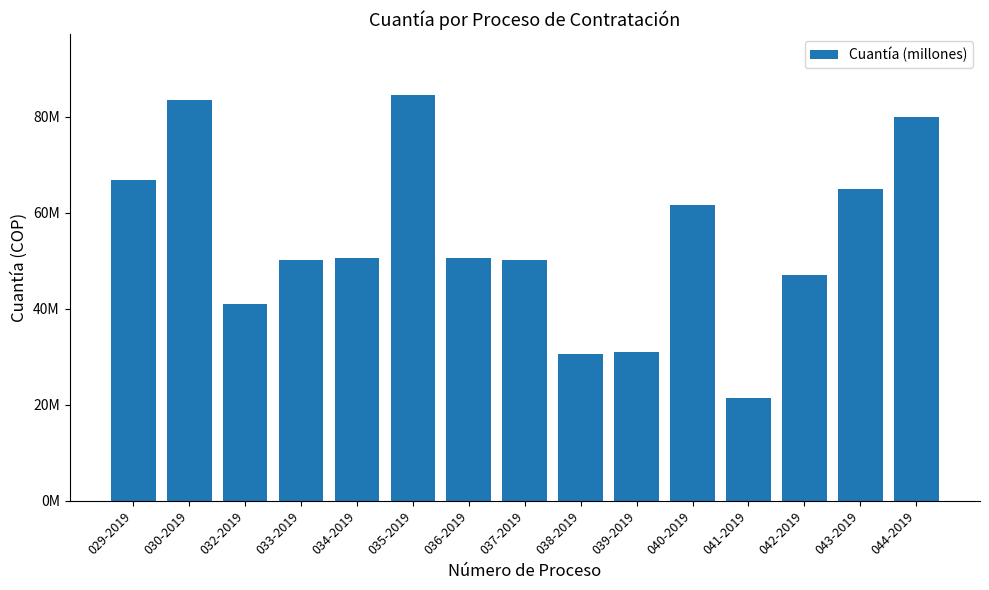

What is the value of the 8th bar from the left?

50101018